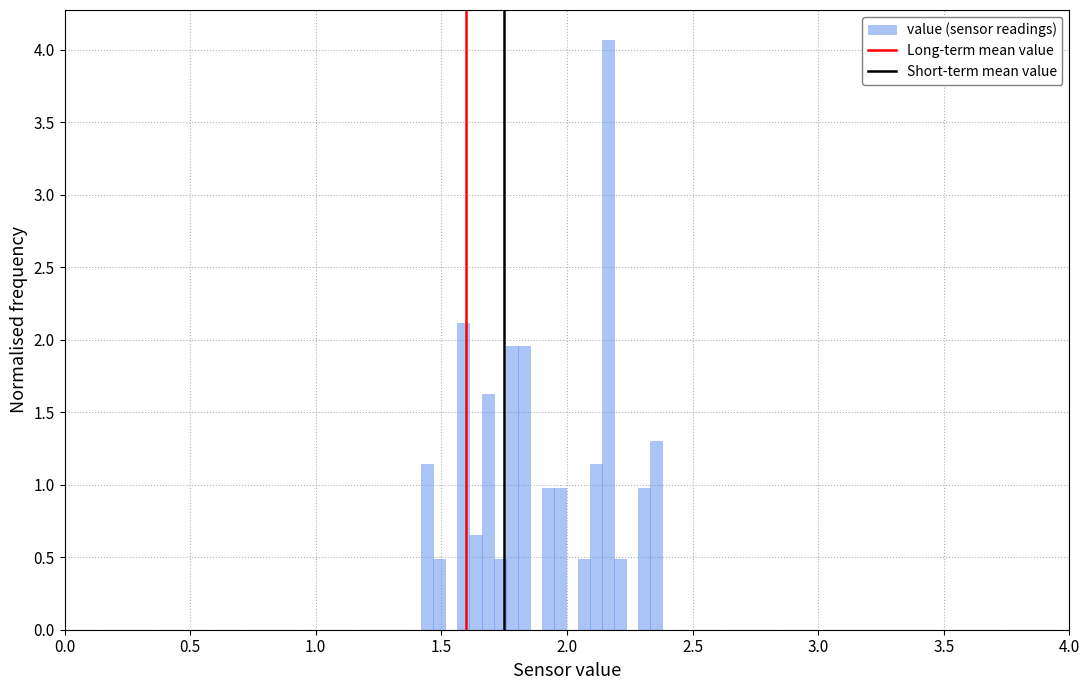

Around what value on the x-axis is the tallest bar? Give the approximate position of its centre, as read against the axis.

2.15